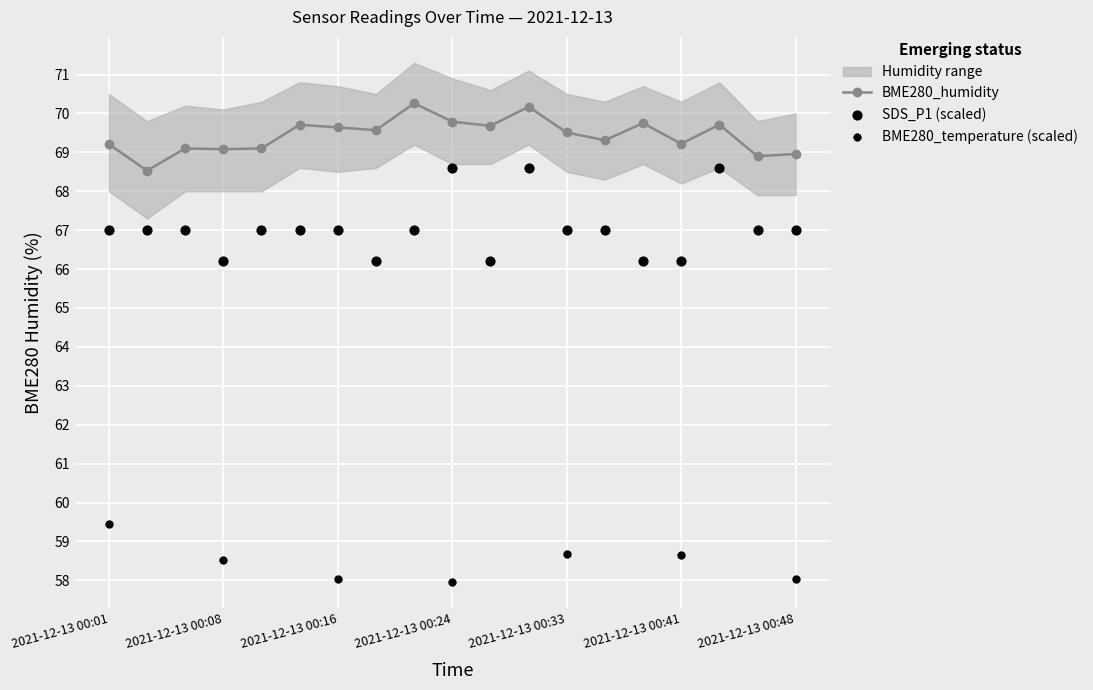

What is the maximum value for BME280_humidity?

70.3